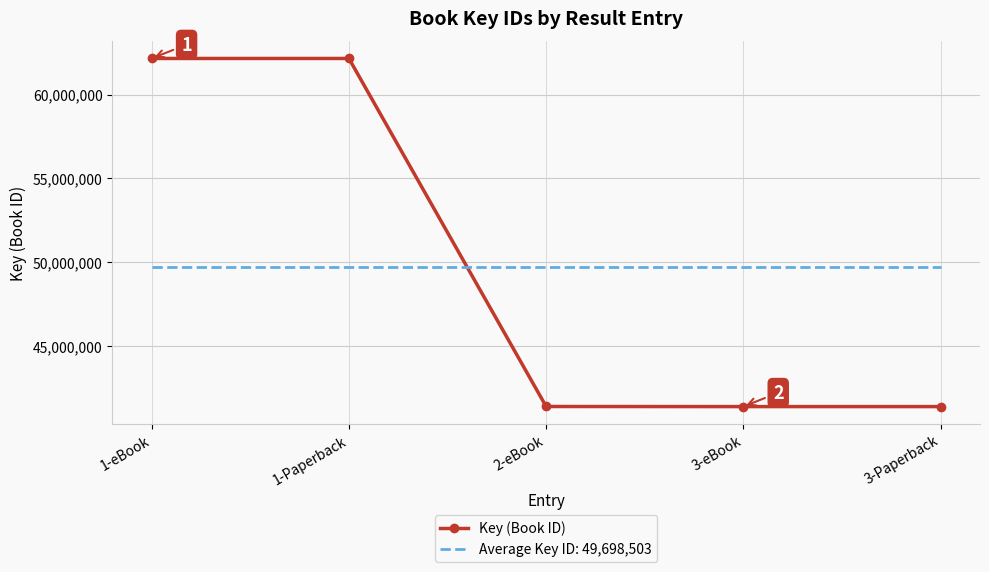

After their last crossing, which series has the higher values: Key (Book ID) or Average Key ID: 49,698,503?

Average Key ID: 49,698,503